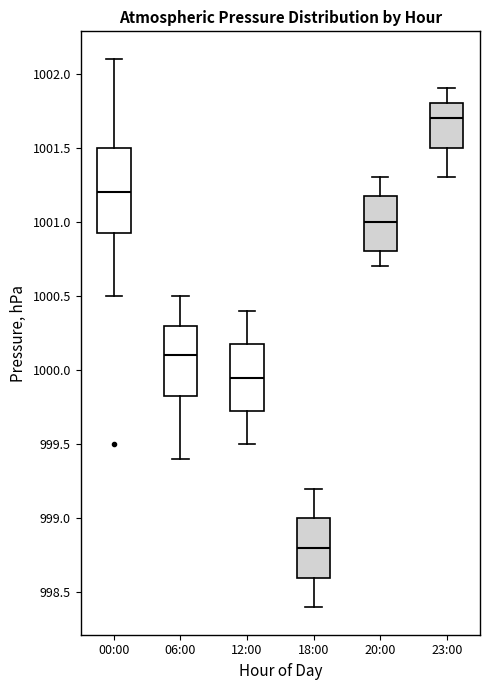

Where is the lower edge of the box for 20:00 on the y-axis? The values are not printed on the chart, so give them approximately, as read against the axis.

1000.80